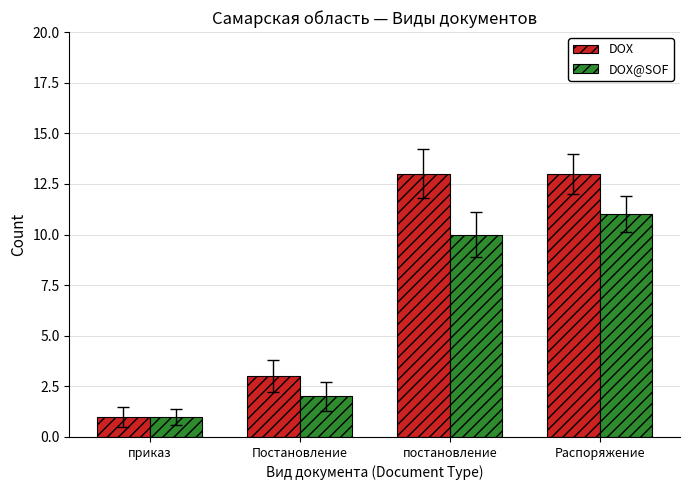

How many DOX@SOF values are between 2 and 11?

3